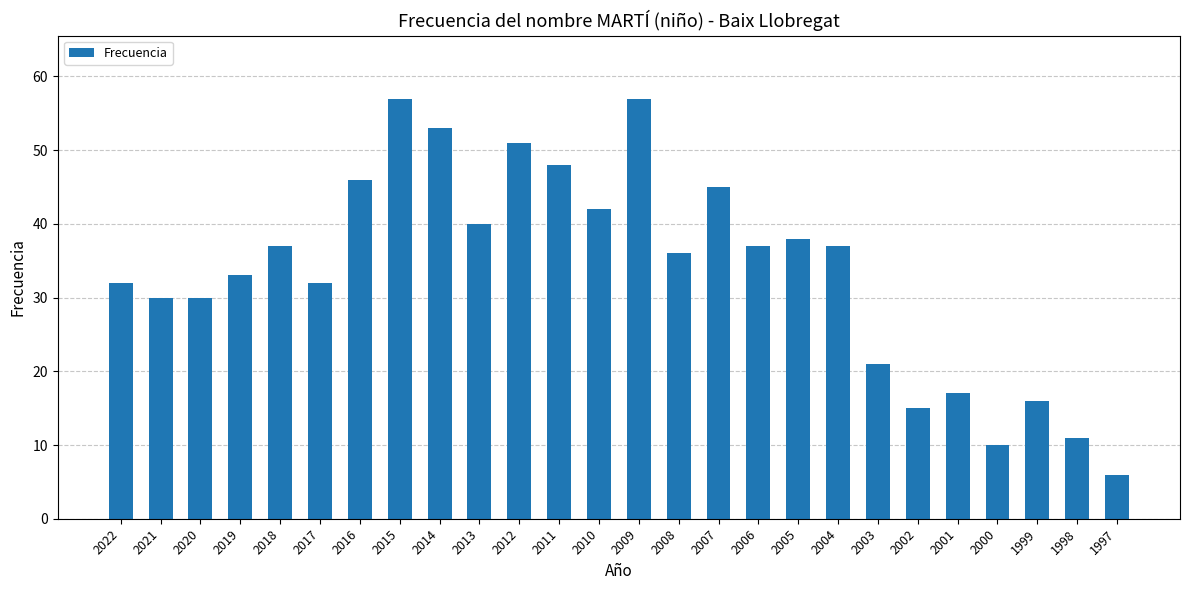

Which category has the lowest value across all series?

1997